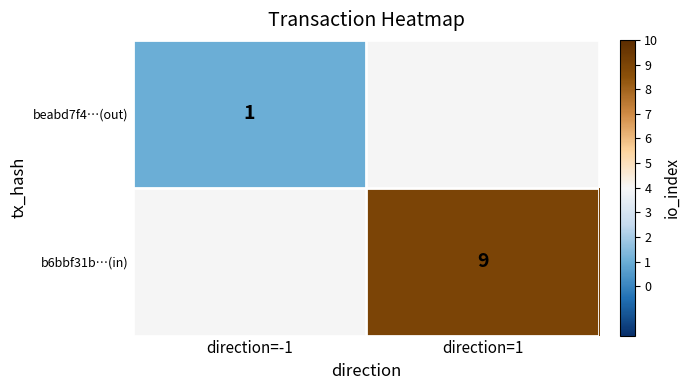

What is the greatest value displayed?

9.0